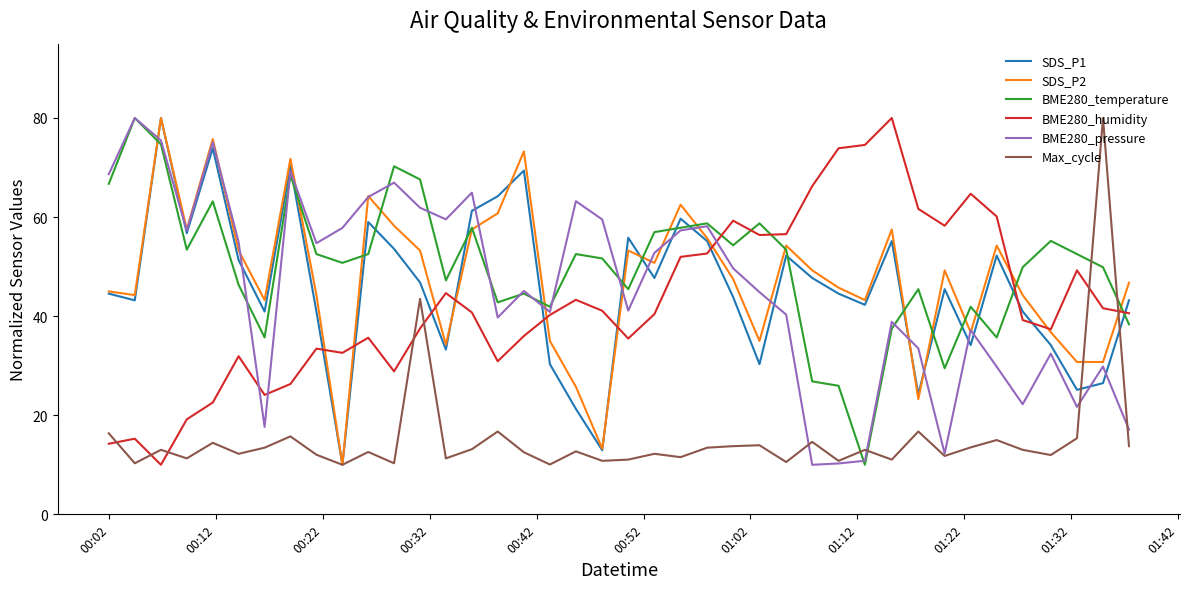

True or false: SDS_P1 and BME280_temperature intersect in this chart.

True